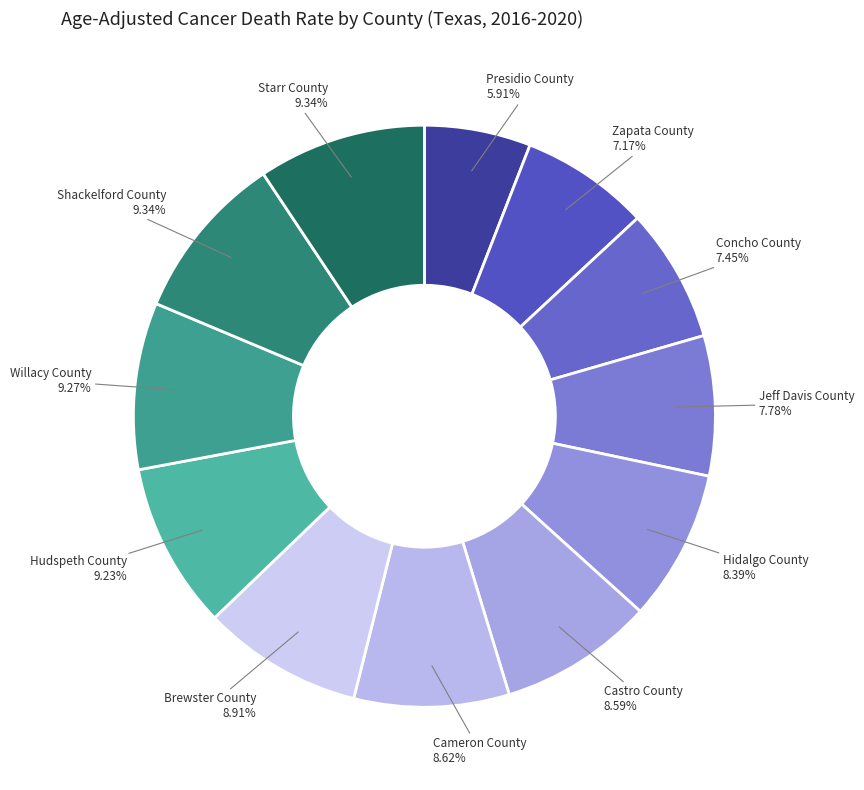

To the nearest percent, what is the difference between the largest and smallest slice percentages?

3%